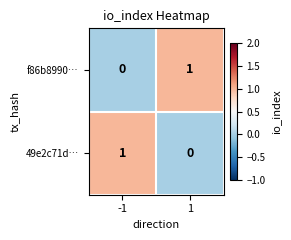

What is the total value across all series at 1?

1